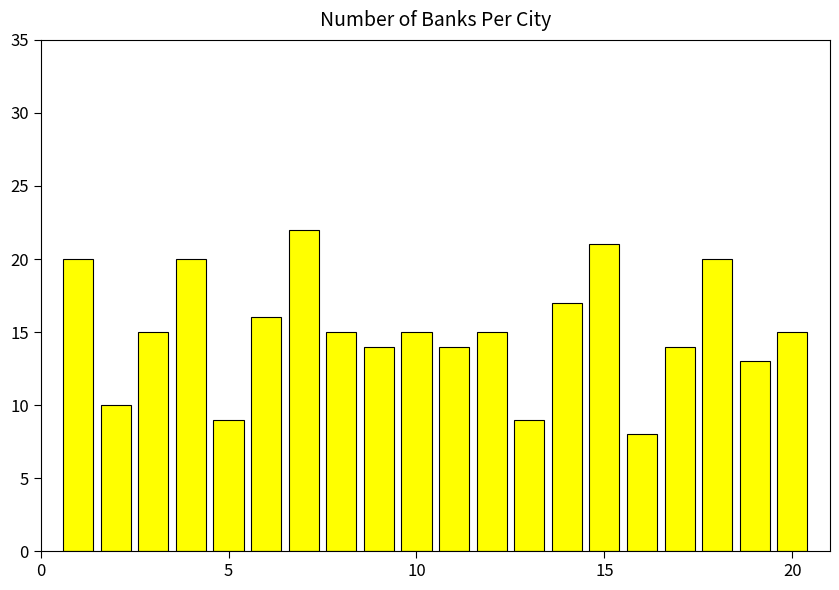

What is the average value?

15